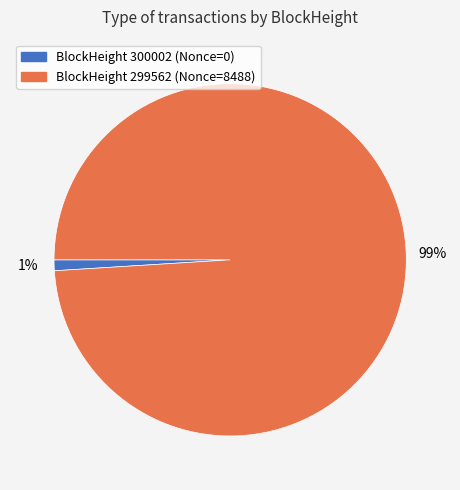

Is there any slice that represents more than half of the pie?

Yes